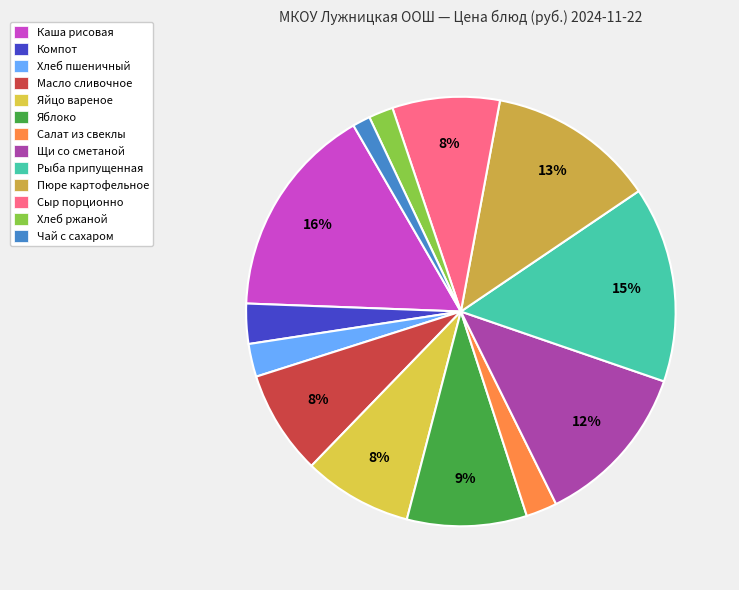

To the nearest percent, what is the difference between the Яблоко and Щи со сметаной slice percentages?

3%